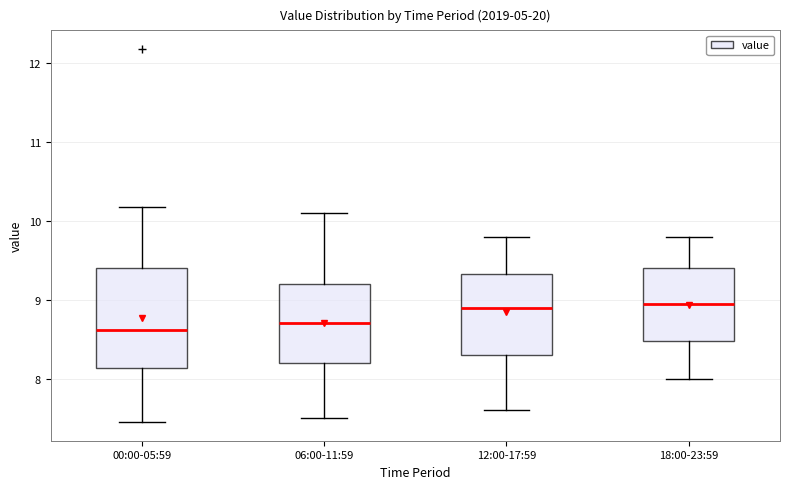

Reading left to right, transcribe this box plot: for each box, give where its median line is, the range the box spans, and where its two whiskers end, as read against the y-axis. The values are not printed on the chart, so give them approximately, as read against the axis.

00:00-05:59: median 8.6, box 8.1 to 9.4, whiskers 7.5 to 10.2
06:00-11:59: median 8.7, box 8.2 to 9.2, whiskers 7.5 to 10.1
12:00-17:59: median 8.9, box 8.3 to 9.3, whiskers 7.6 to 9.8
18:00-23:59: median 9.0, box 8.5 to 9.4, whiskers 8.0 to 9.8